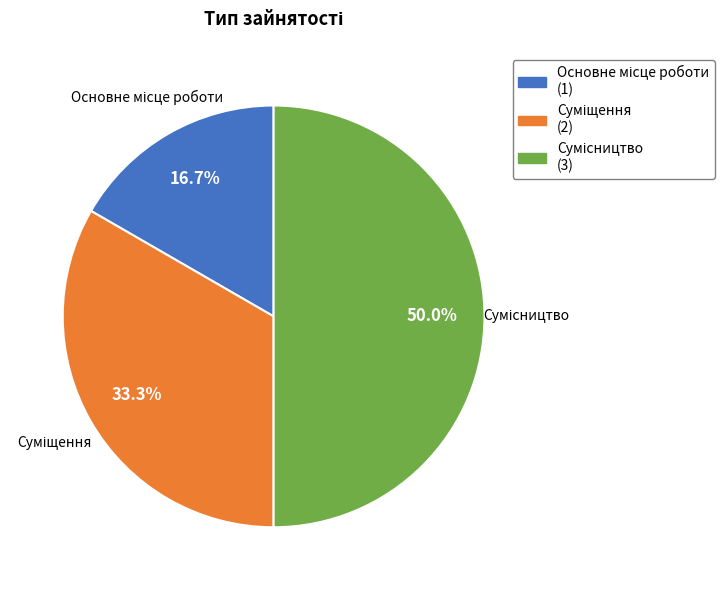

Combined, what portion of the pie is Суміщення and Сумісництво?

83.3%